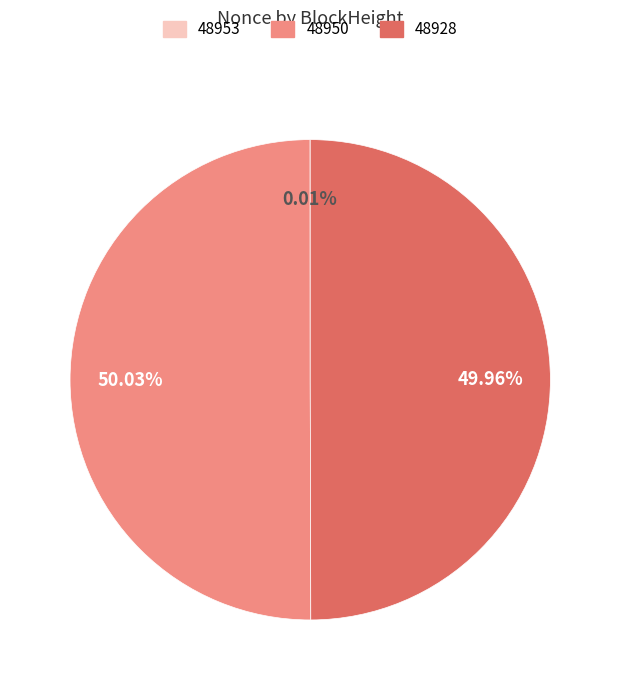

Does any single category account for the majority?

Yes